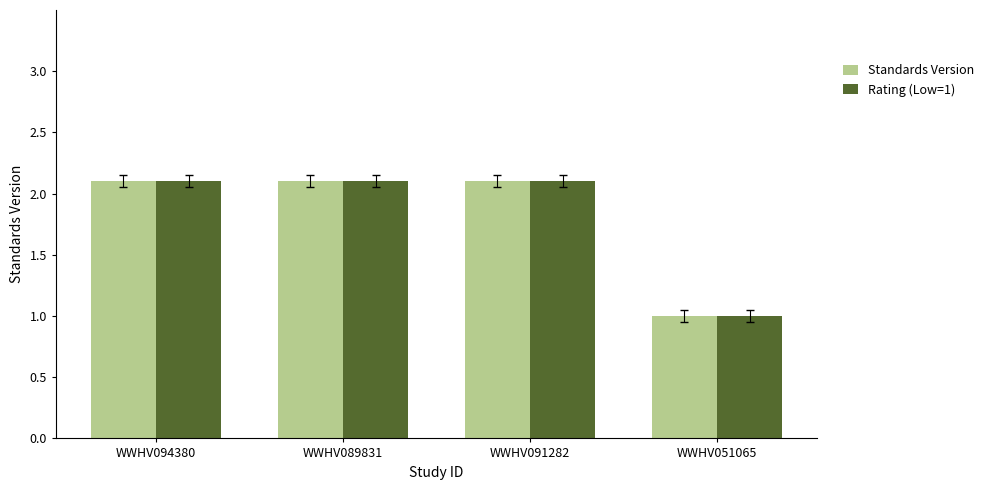

What are all the series names shown in the legend?

Standards Version, Rating (Low=1)